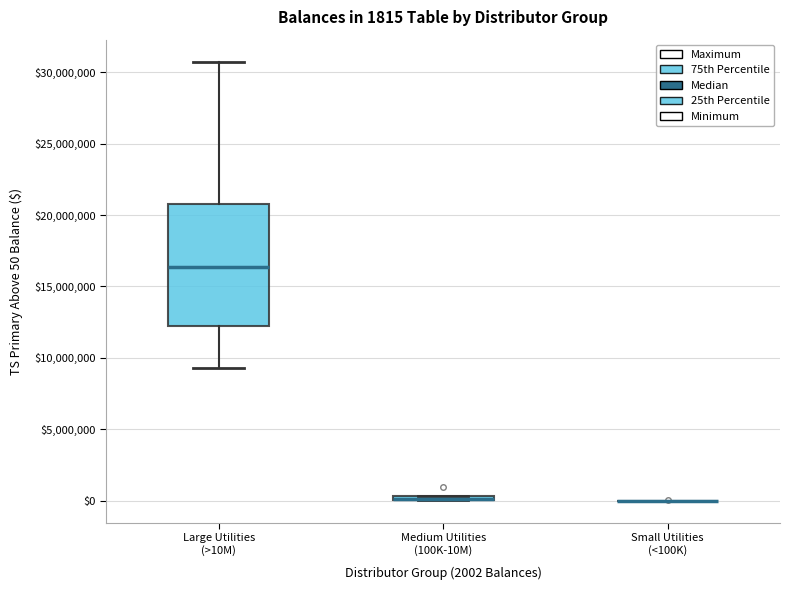

Which box is the tallest, from its lower edge to its upper edge?

Large Utilities (>10M)